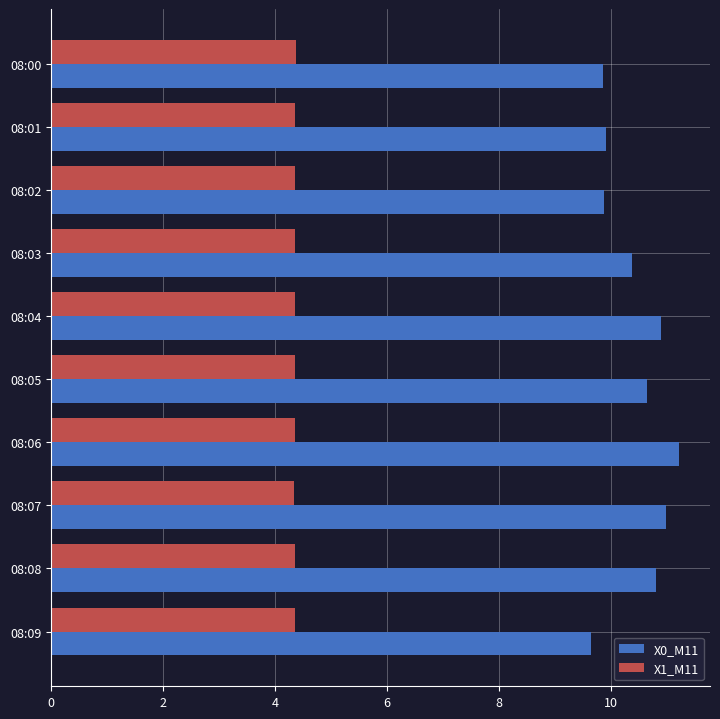

What is the difference between the maximum and minimum values in the X0_M11 series?

1.6